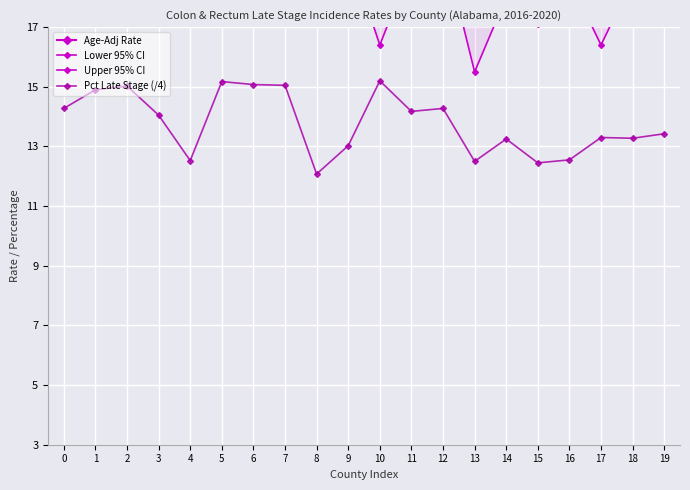

What is the spread (max minus min) of values at 2?

9.9